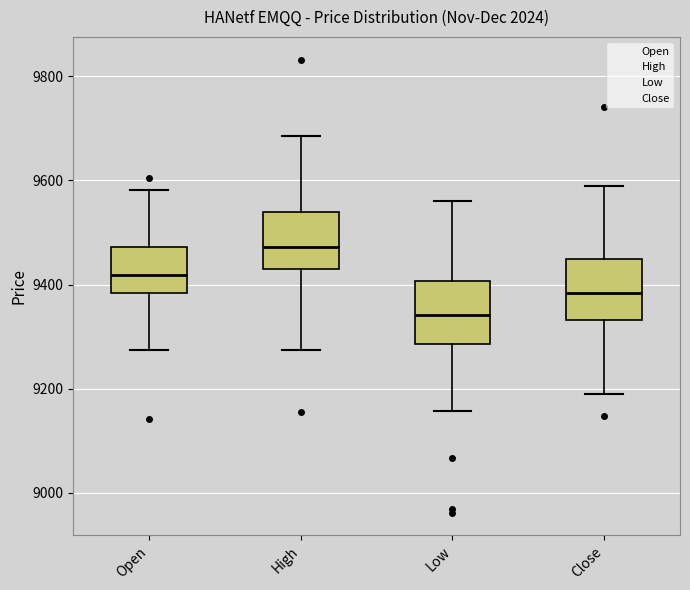

Reading left to right, transcribe this box plot: for each box, give where its median line is, the range the box spans, and where its two whiskers end, as read against the y-axis. The values are not printed on the chart, so give them approximately, as read against the axis.

Open: median 9420, box 9380 to 9480, whiskers 9280 to 9580
High: median 9480, box 9440 to 9540, whiskers 9280 to 9680
Low: median 9340, box 9280 to 9400, whiskers 9160 to 9560
Close: median 9380, box 9340 to 9440, whiskers 9180 to 9600